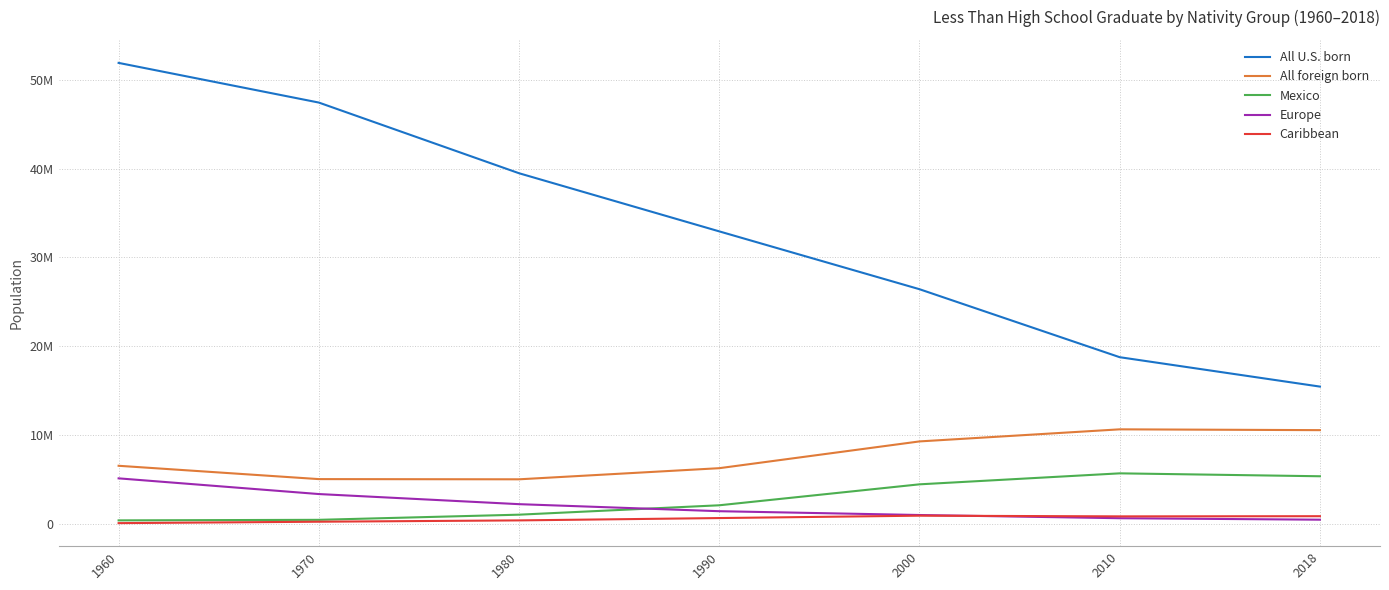

Does the chart have visible grid lines?

Yes